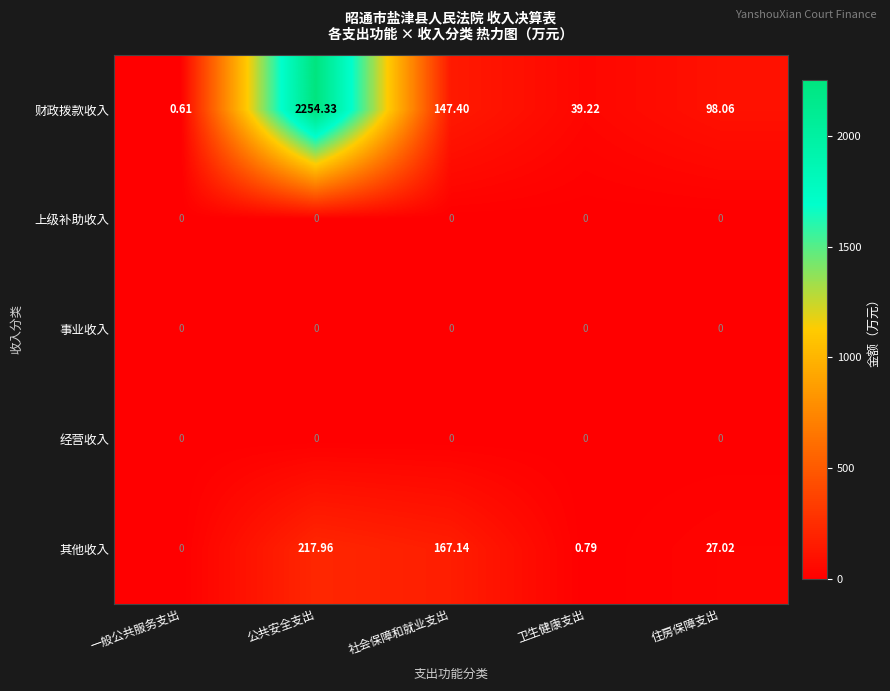

Which series has the largest range (max minus min)?

财政拨款收入